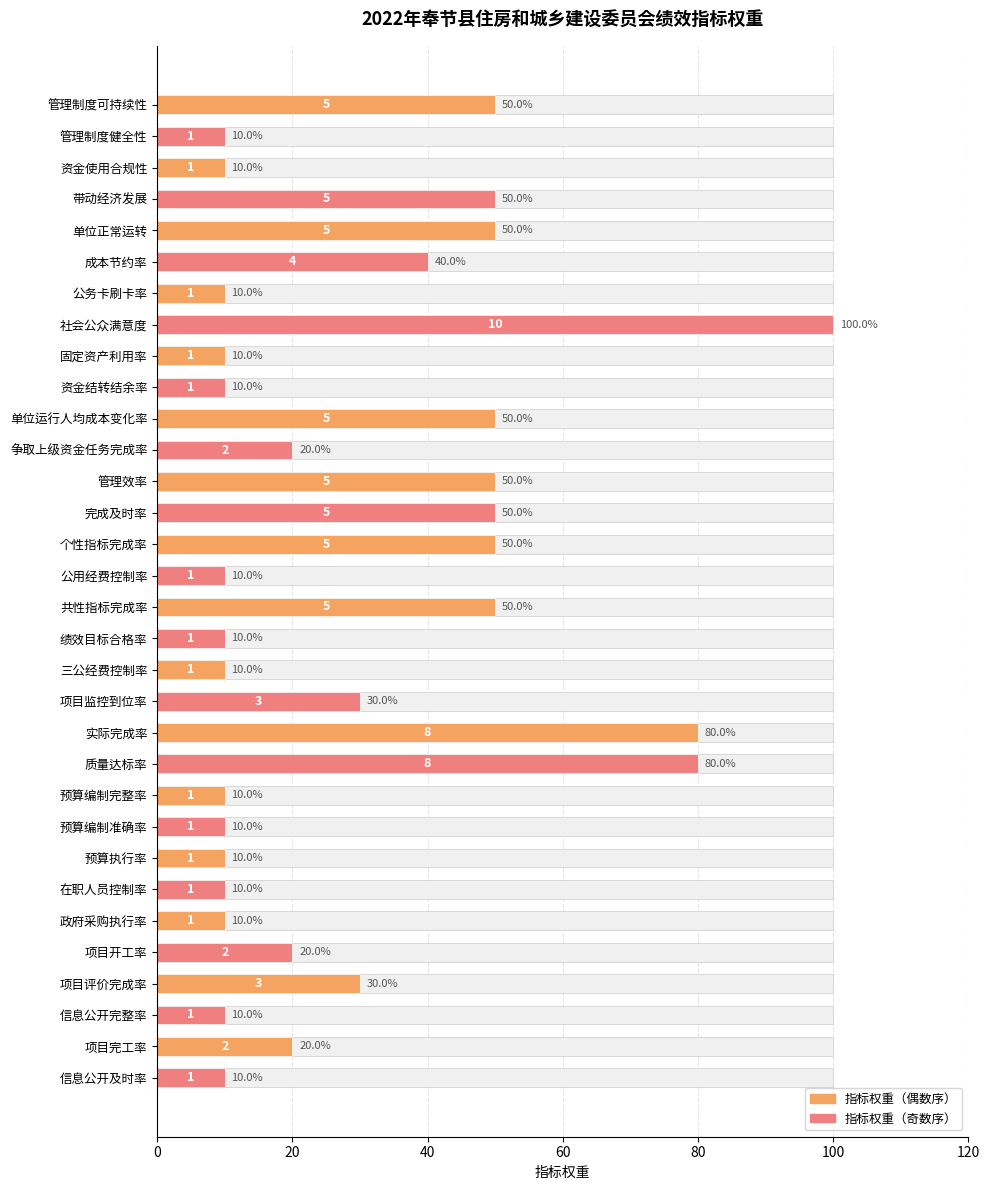

What is the sum of all values?

970